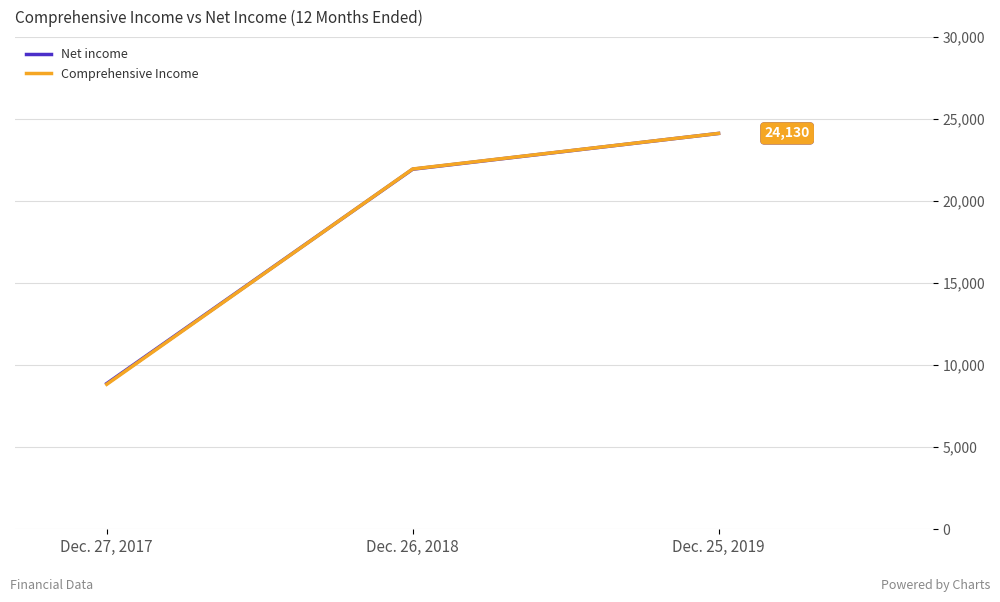

Does the chart display data point markers on the line(s)?

No